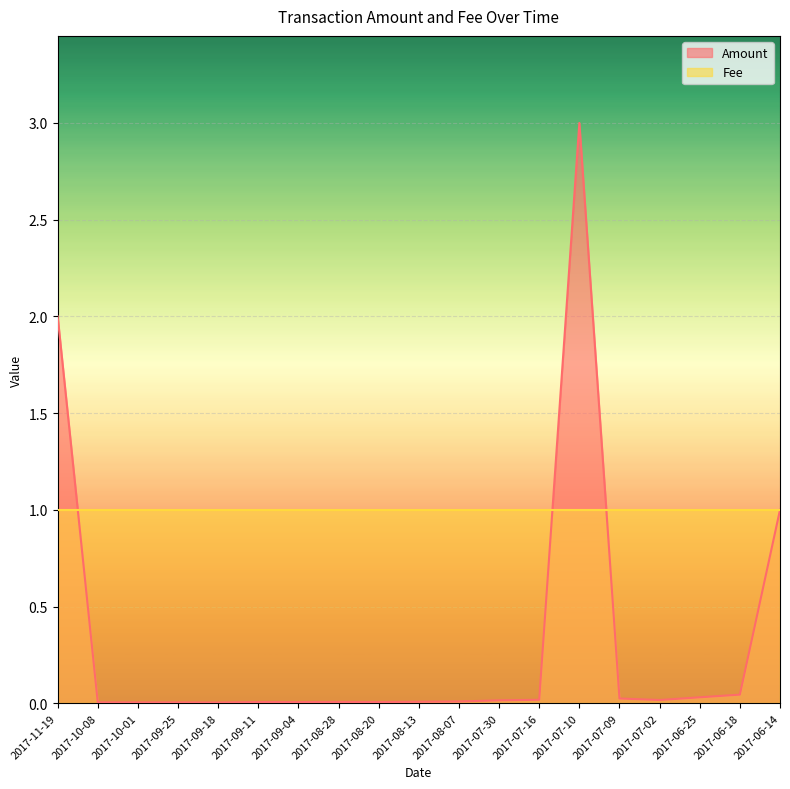

What is the difference between the maximum and second lowest values?

3.0